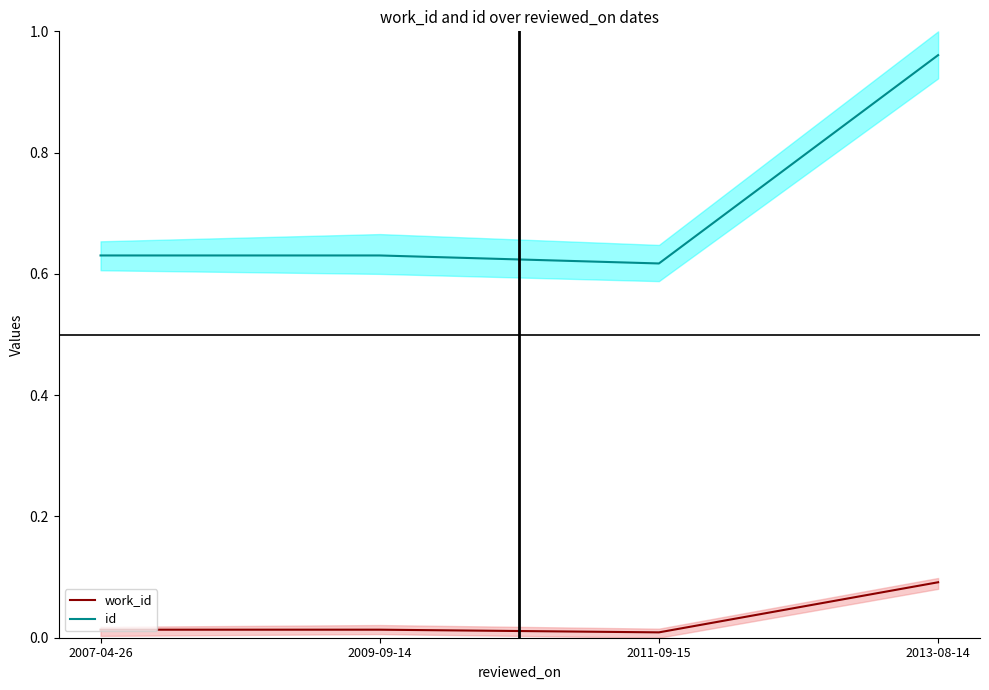

What is the difference between the maximum and minimum values in the id series?

0.3